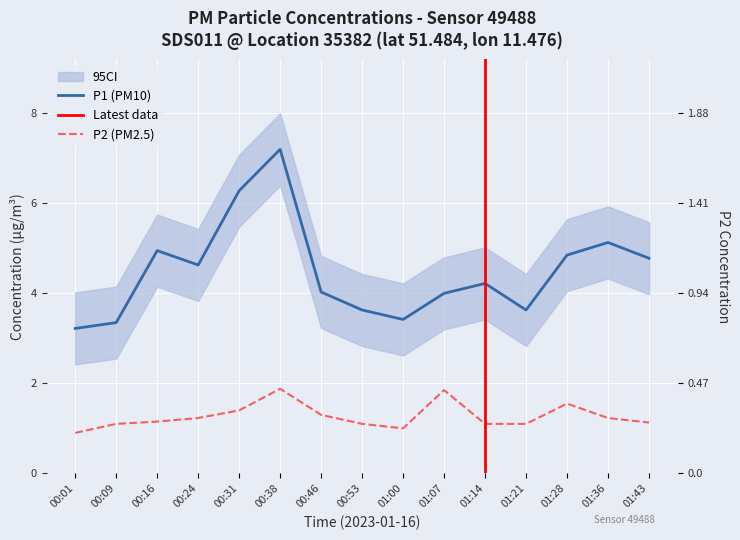

Which series has the largest total across all categories?

P1